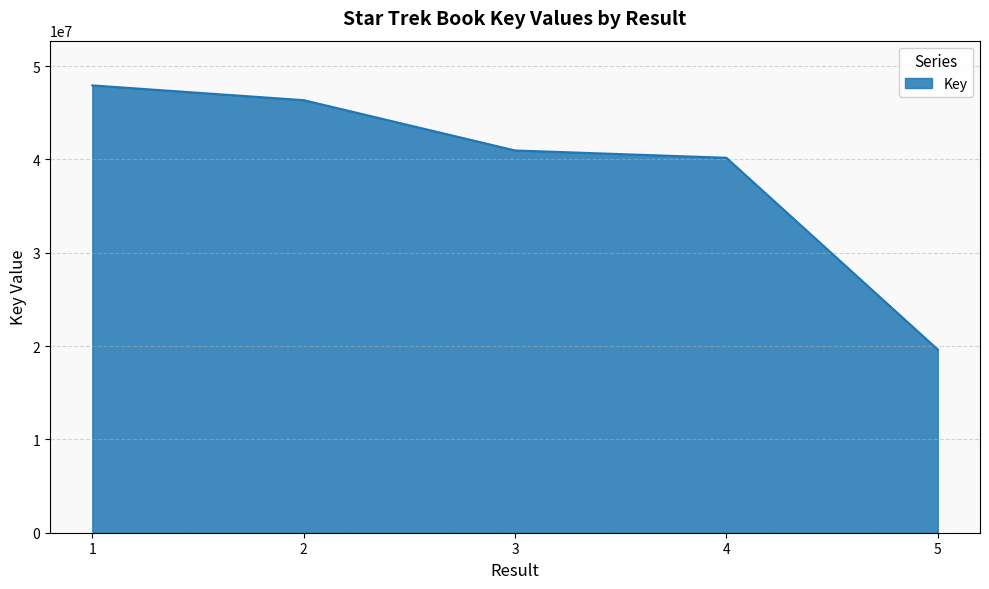

What is the sum of the values at 5 and 2?

65989082